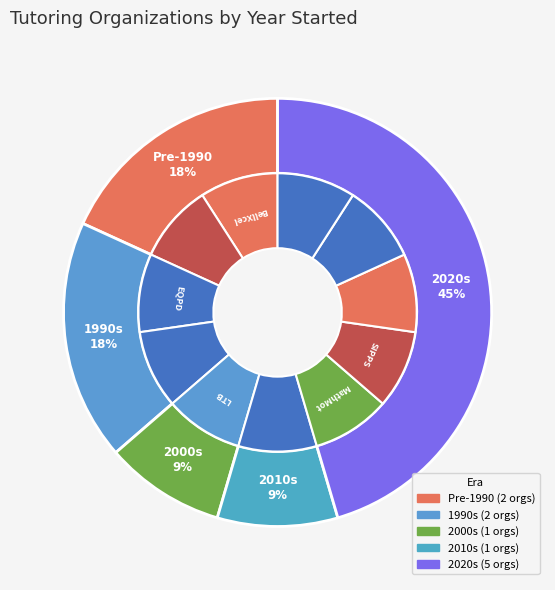

Which has a higher value, EQPD or Math N More?

EQPD